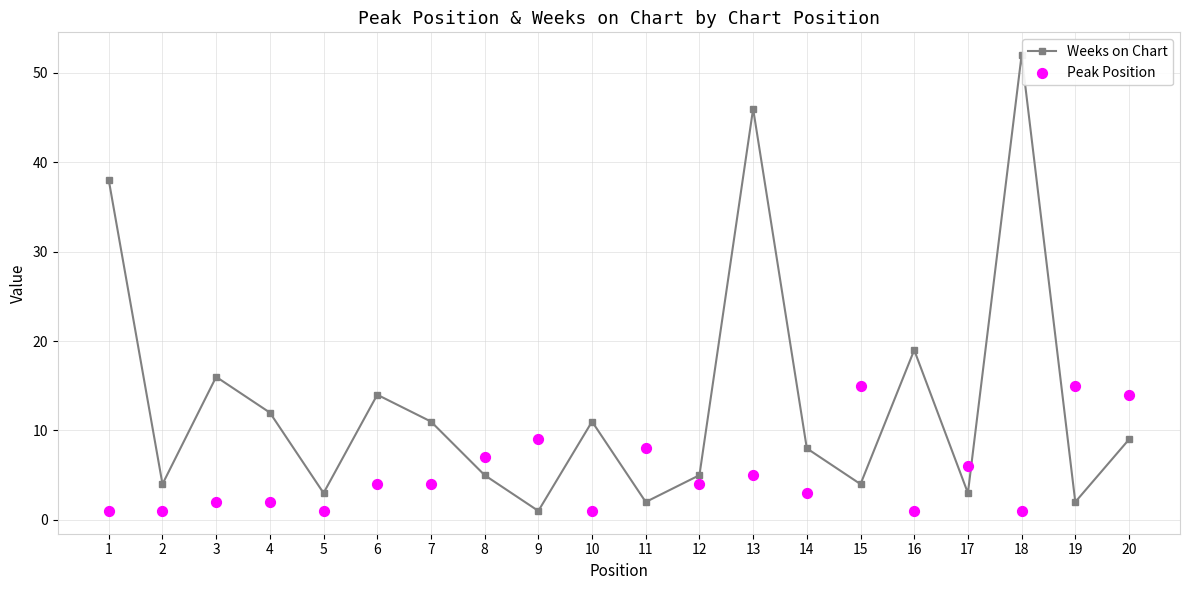

At which category is the sum across all series the highest?

18